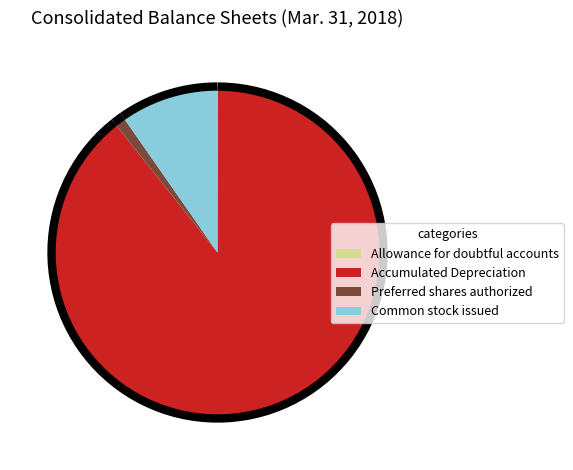

Does any single category account for the majority?

Yes